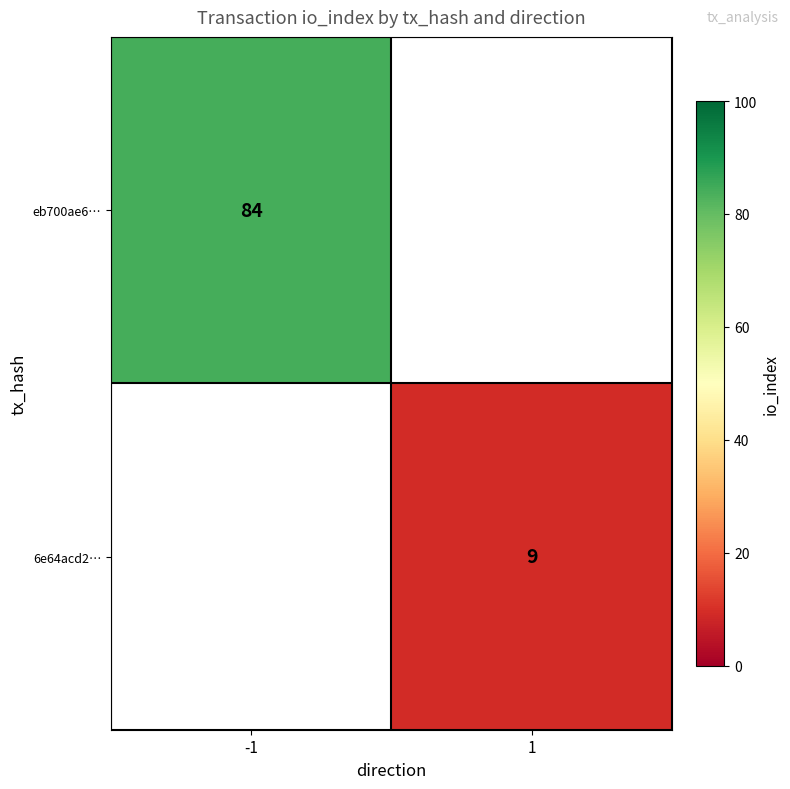

Which has a higher value, 1 or -1?

-1